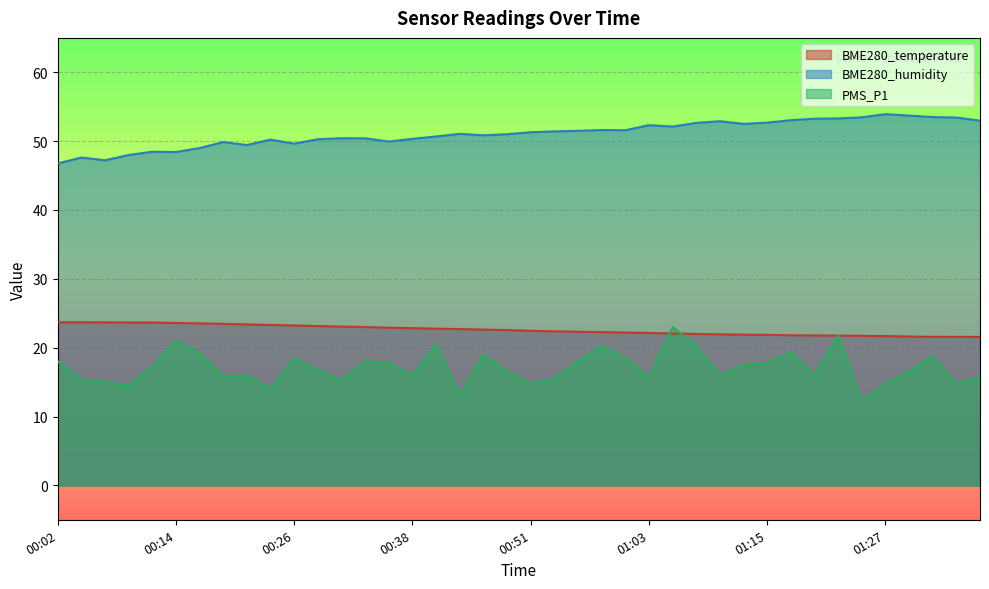

The value of BME280_temperature at 01:22 is 35.5. True or false?

False